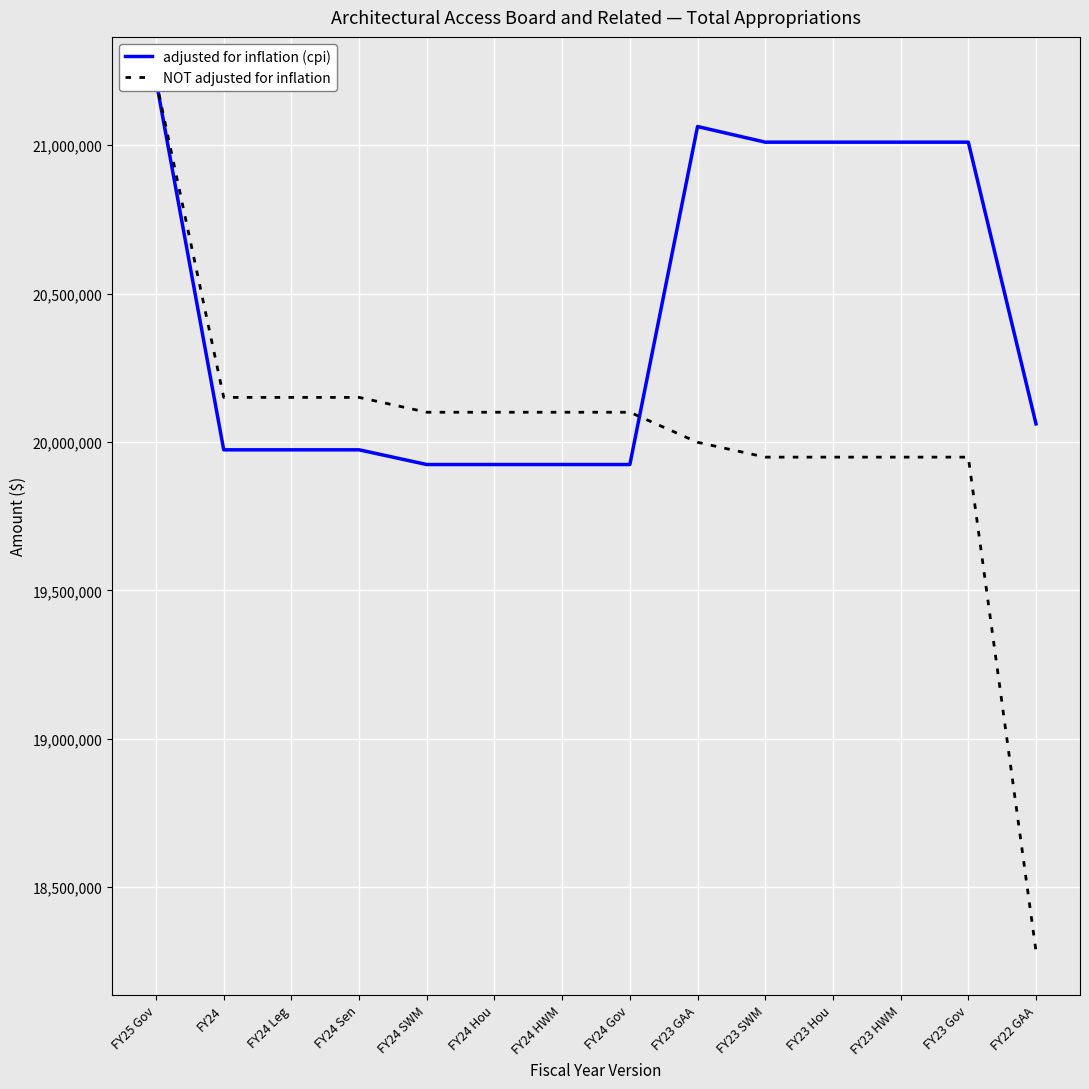

What is the difference between the NOT adjusted for inflation values at FY23 Gov and FY24 HWM?

151238